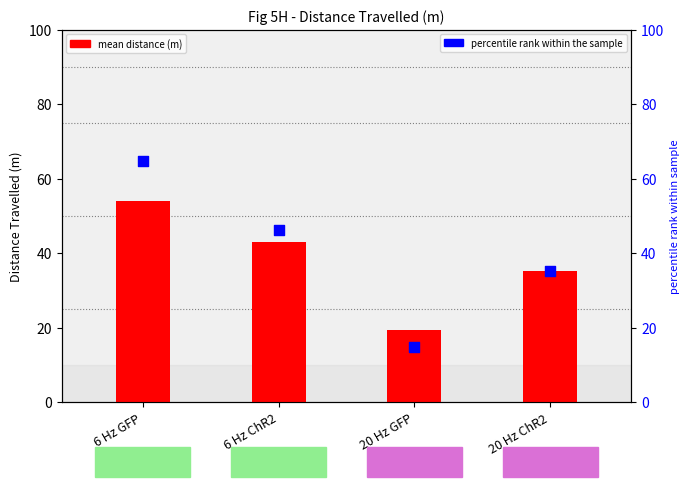

Which series contains the lowest Y value?

percentile rank within the sample